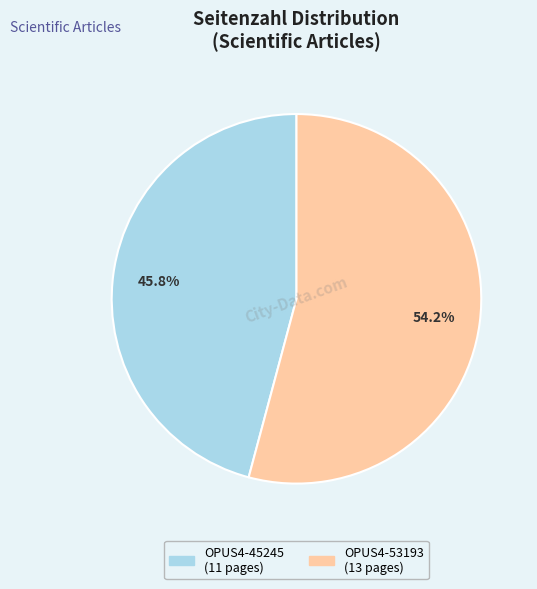

Which category accounts for the majority?

OPUS4-53193